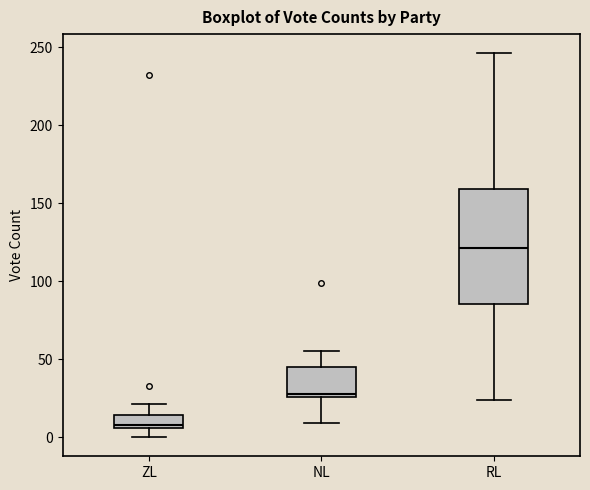

Reading left to right, transcribe this box plot: for each box, give where its median line is, the range the box spans, and where its two whiskers end, as read against the y-axis. The values are not printed on the chart, so give them approximately, as read against the axis.

ZL: median 10, box 5 to 15, whiskers 0 to 20
NL: median 30, box 25 to 45, whiskers 10 to 55
RL: median 120, box 85 to 160, whiskers 25 to 245